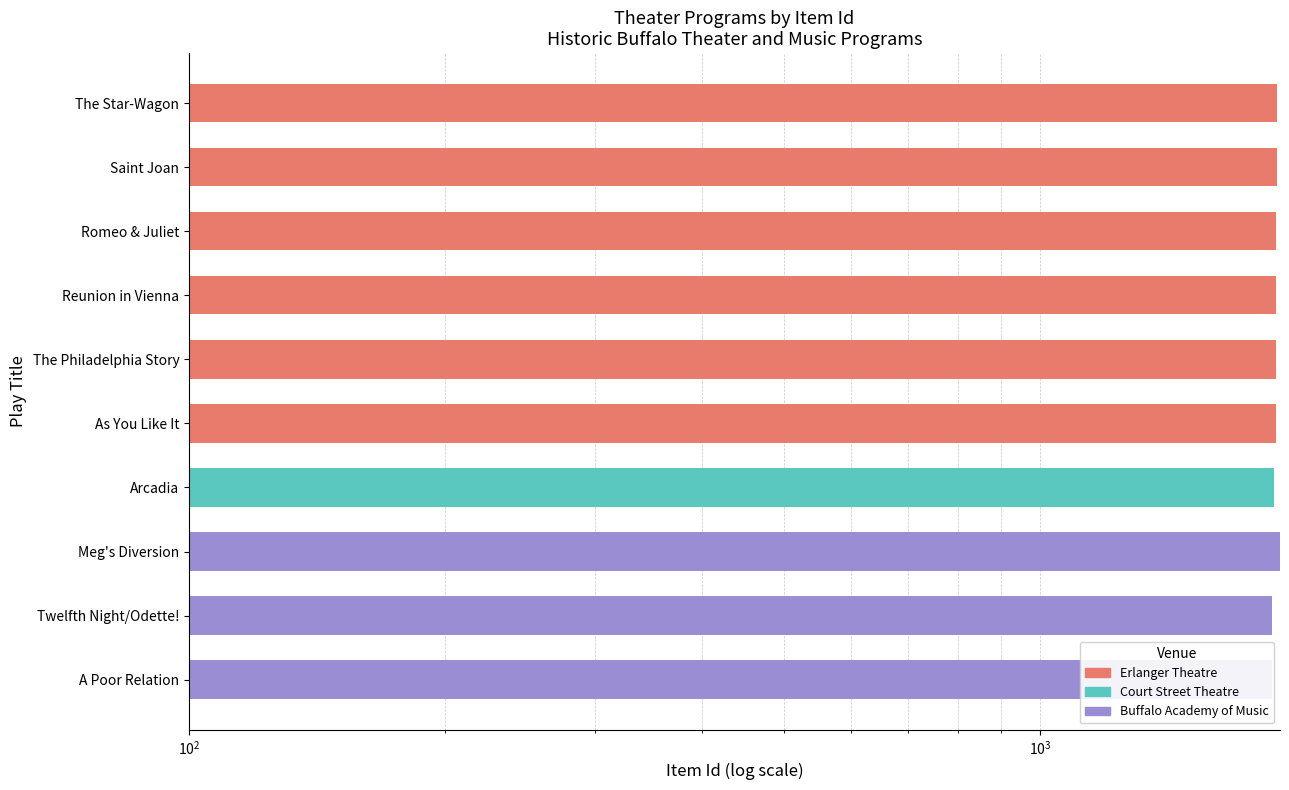

What is the change in value from Saint Joan to Reunion in Vienna?

-2